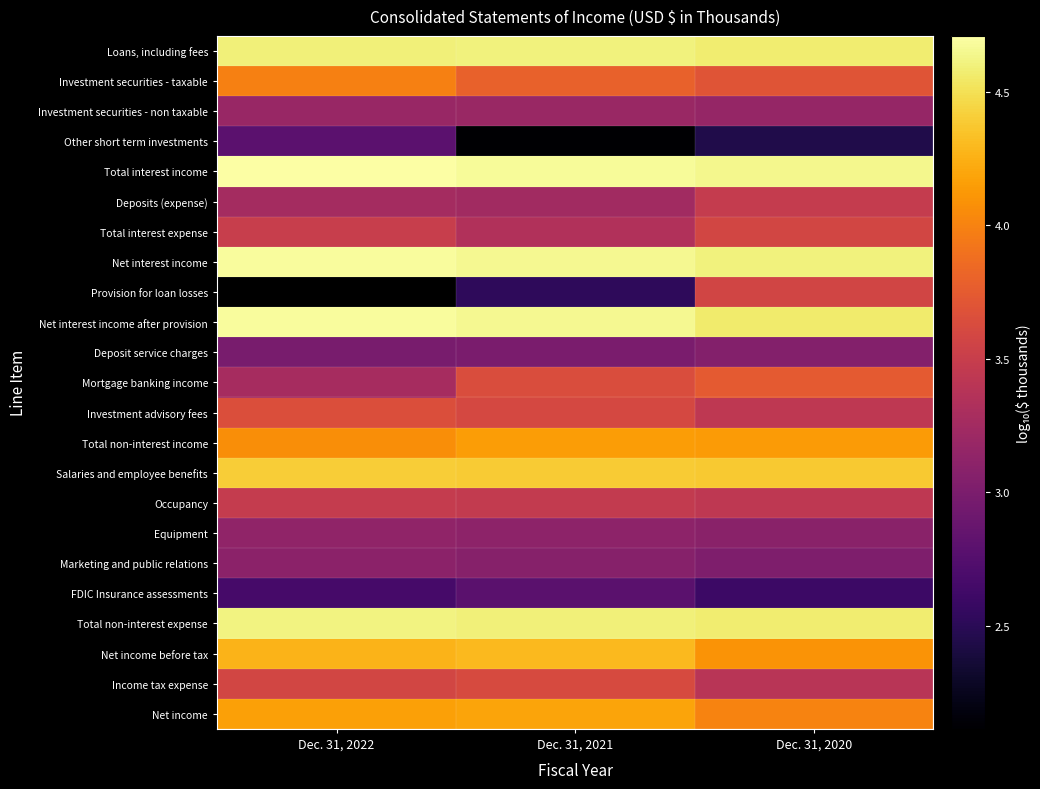

The FDIC Insurance assessments series shows 4.2 at Dec. 31, 2021. True or false?

False